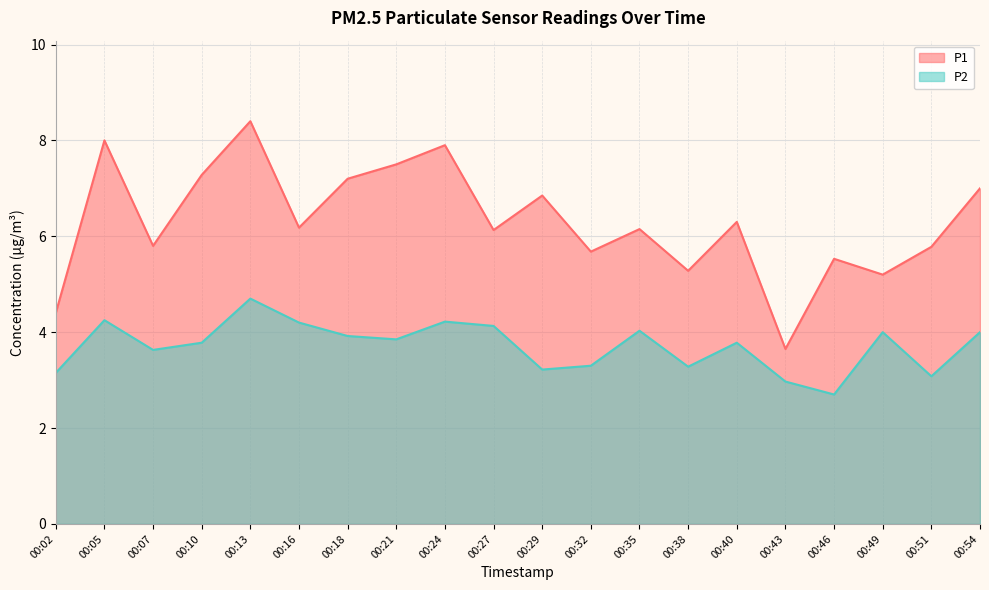

At which category is the sum across all series the highest?

00:13